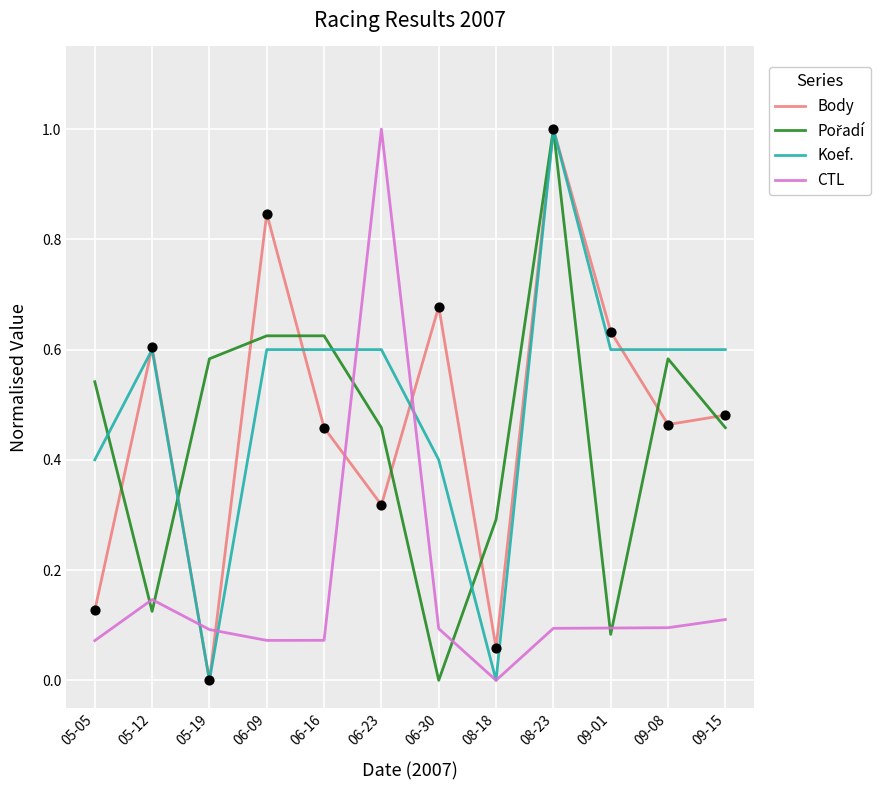

What is the total value across all series at 09-01?

1.4